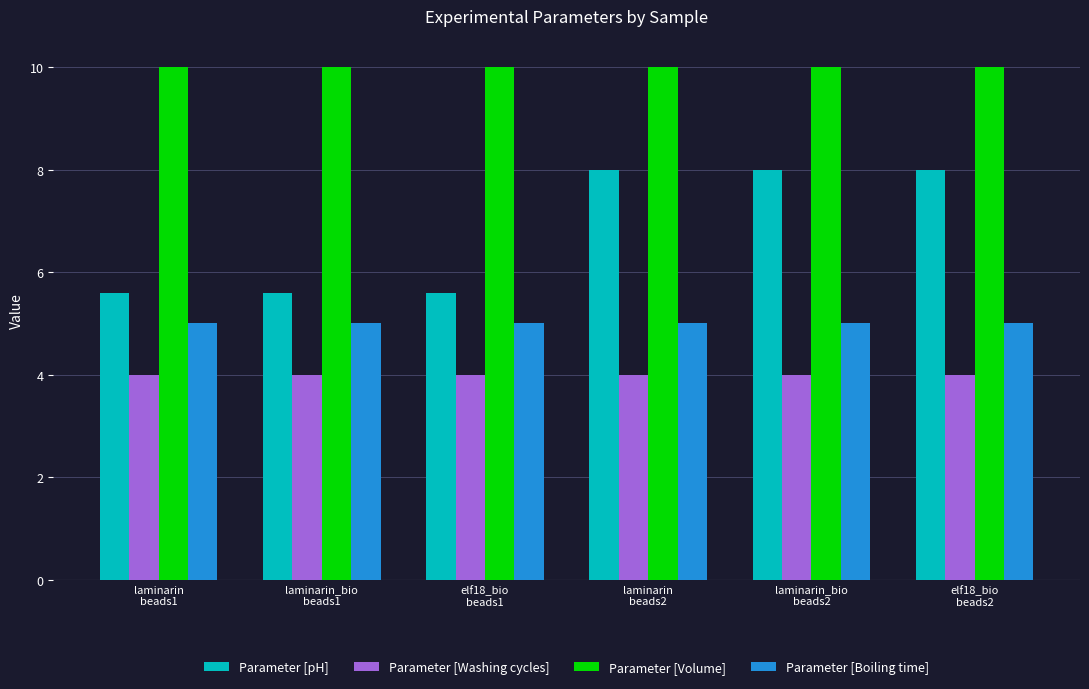

How many series are shown in this chart?

4